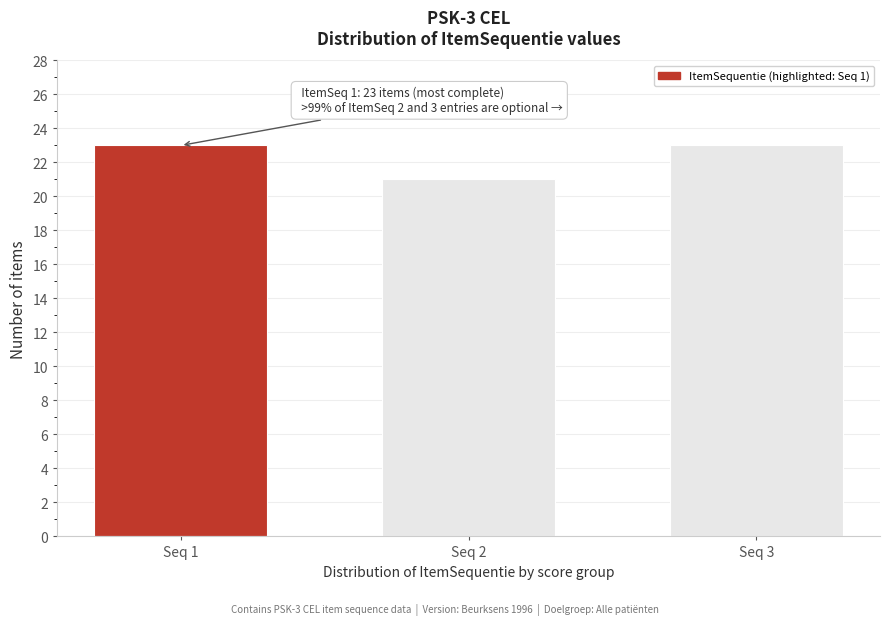

Reading left to right, extract all data points from this chart.

Seq 1=23	Seq 2=21	Seq 3=23